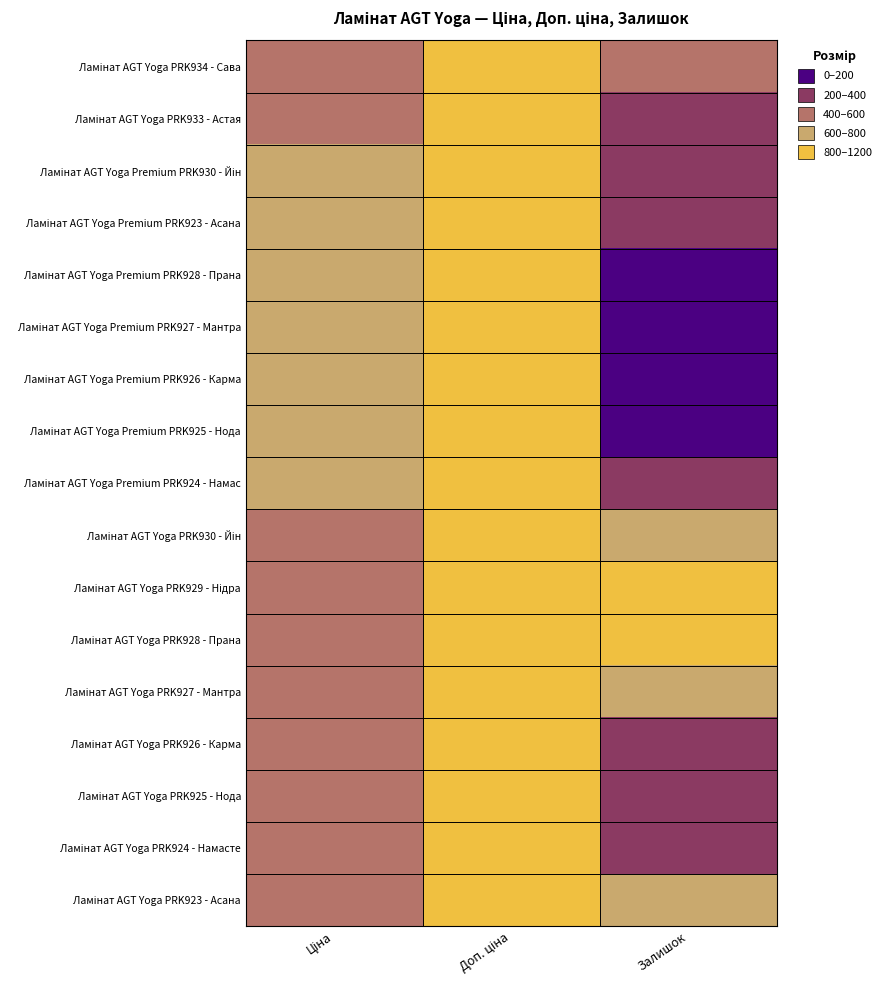

What is the difference between the highest and lowest values at Ціна?

1